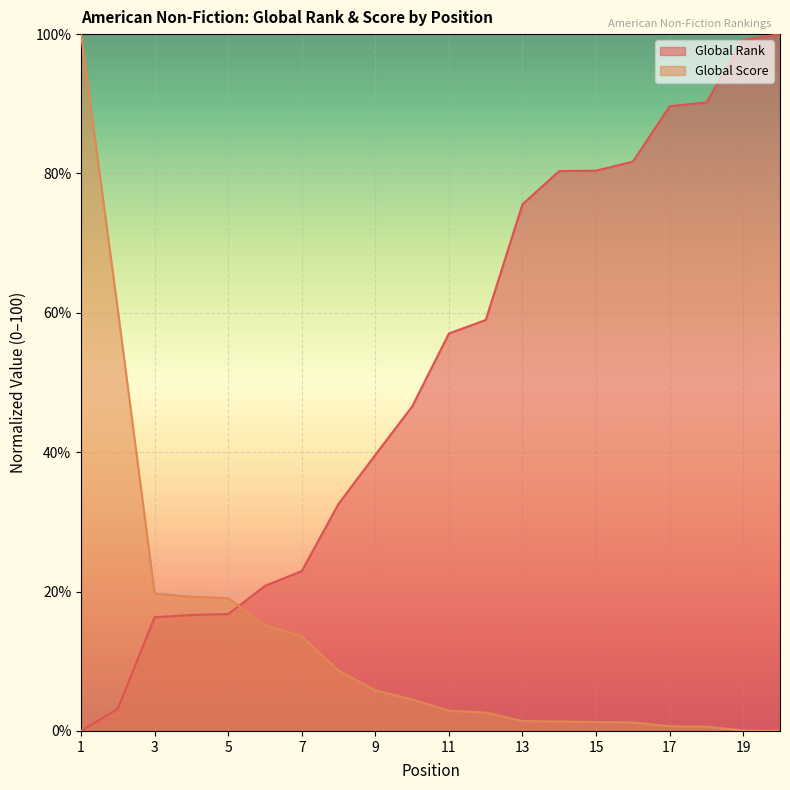

How many intersections are there between Global Score and Global Rank?

1